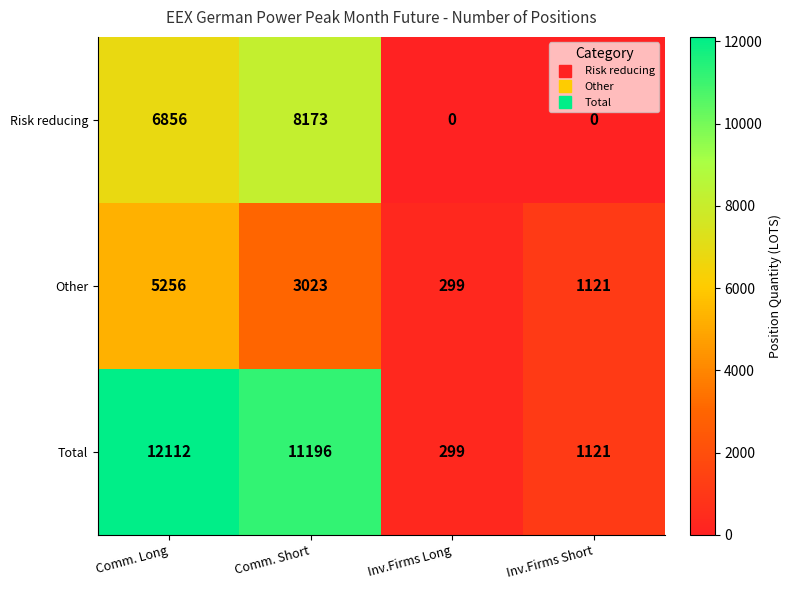

Rank the series by their maximum value, from lowest to highest.

Other, Risk reducing, Total